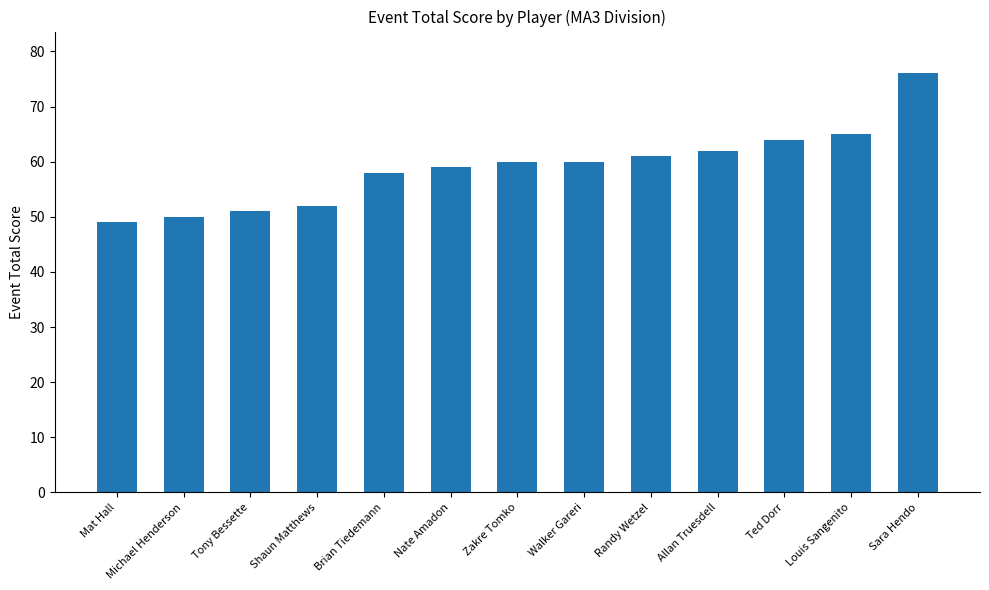

Where is the data nearest to the value 62?

Allan Truesdell